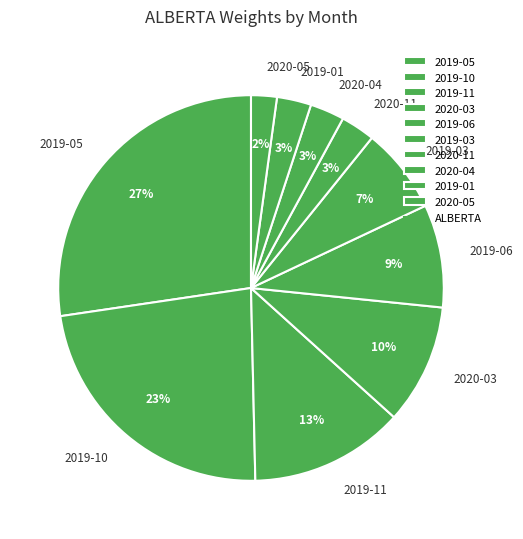

Does 2019-05 represent more than half of the total?

No